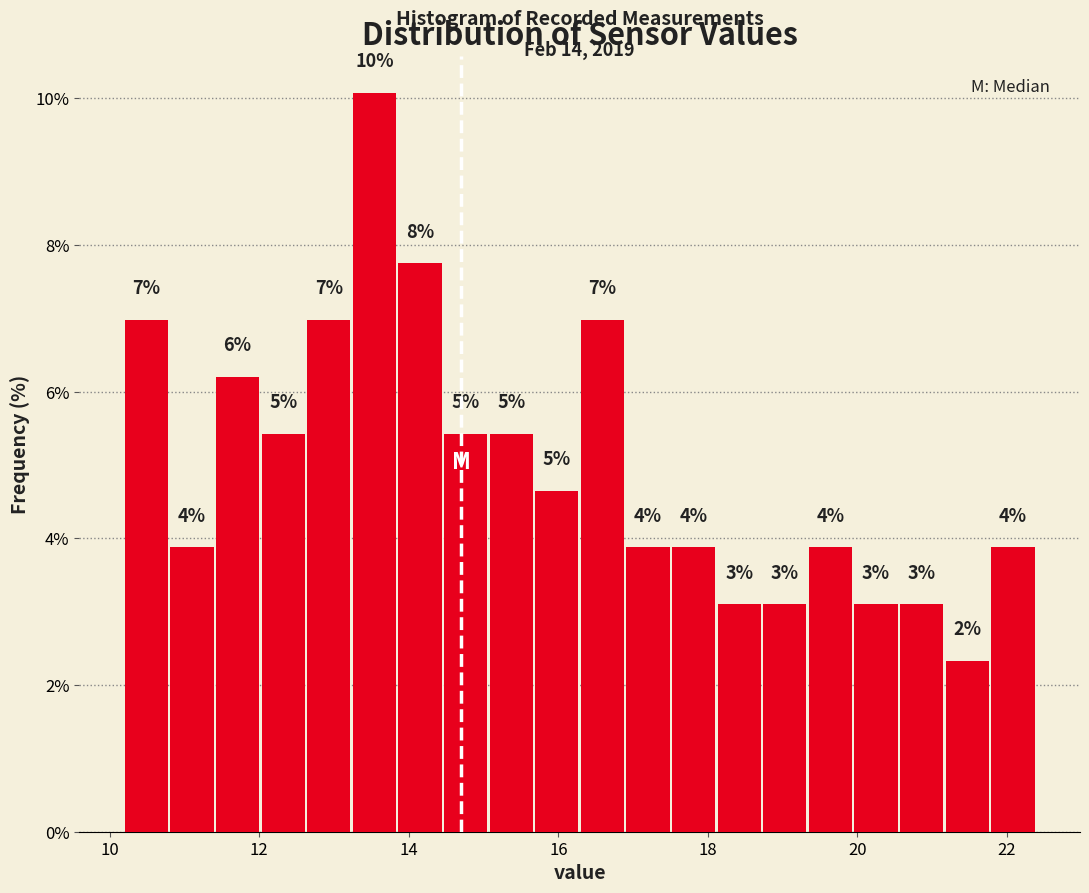

Read against the x-axis, roughly where is the centre of the tallest bar?

13.6